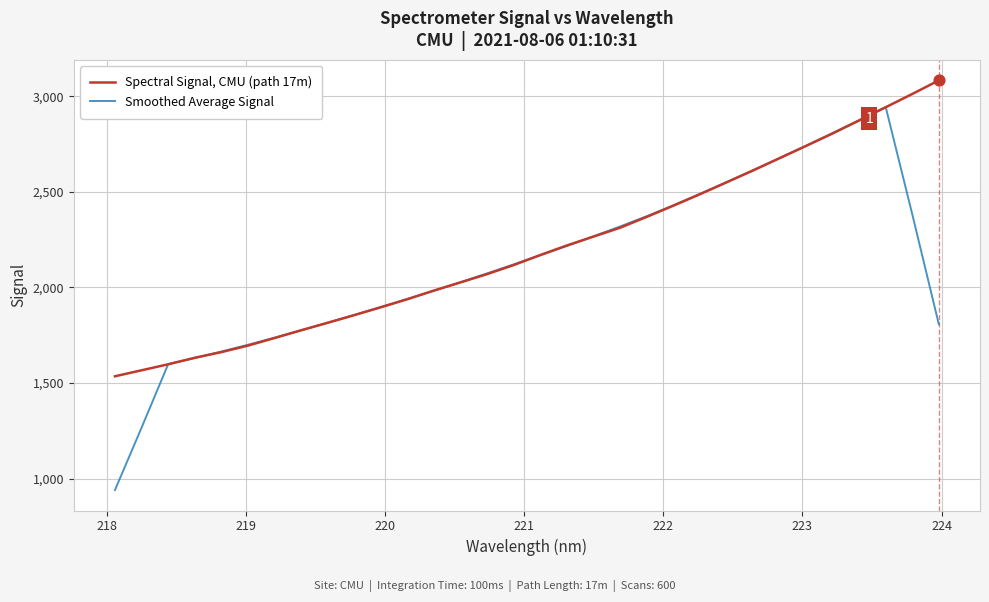

At how many categories does at least one series exceed 970?

32